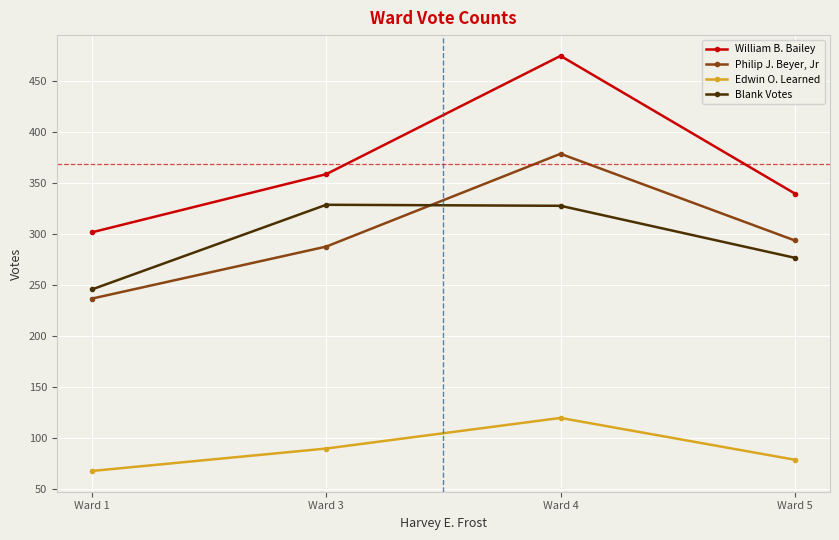

What is the value of the Blank Votes point at the 2nd from the left?

329